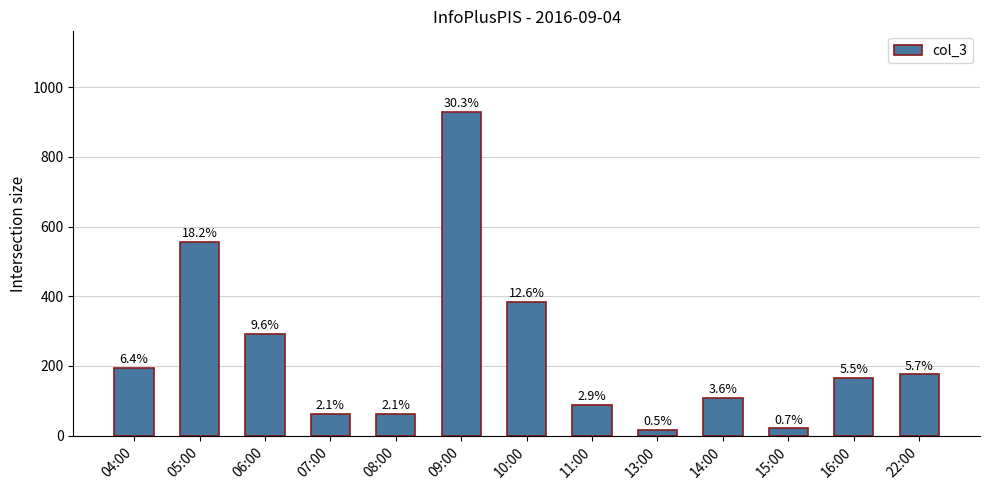

How many bars are there in total?

13